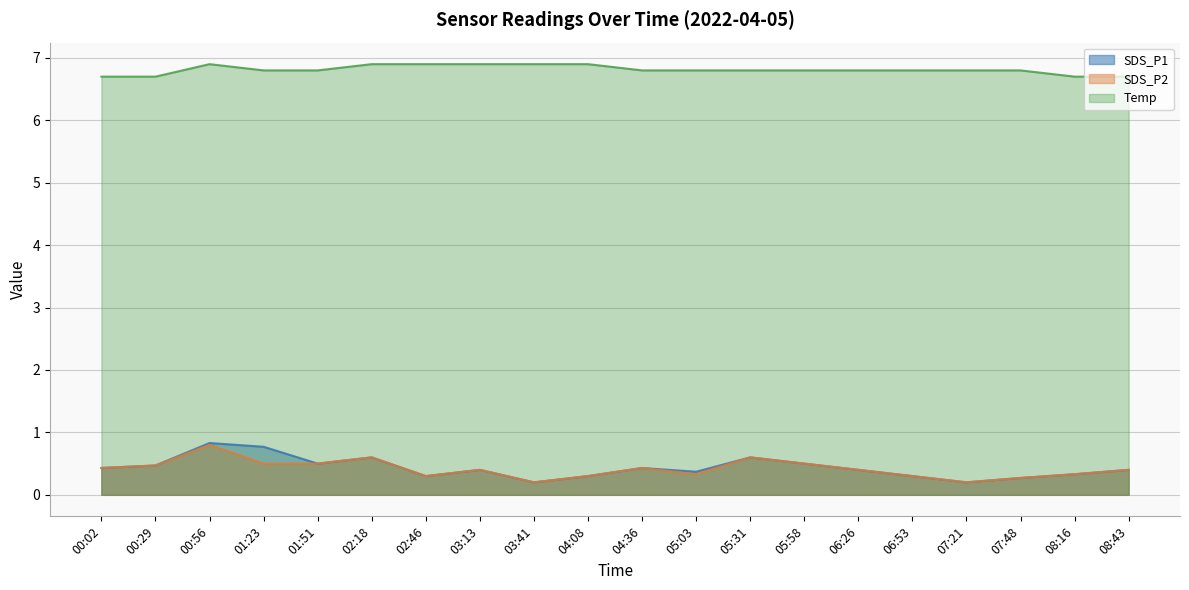

Reading right to left, list all the values displayed in this chart.

SDS_P1: 08:43=0.4	08:16=0.3	07:48=0.3	07:21=0.2	06:53=0.3	06:26=0.4	05:58=0.5	05:31=0.6	05:03=0.4	04:36=0.4	04:08=0.3	03:41=0.2	03:13=0.4	02:46=0.3	02:18=0.6	01:51=0.5	01:23=0.8	00:56=0.8	00:29=0.5	00:02=0.4
SDS_P2: 08:43=0.4	08:16=0.3	07:48=0.3	07:21=0.2	06:53=0.3	06:26=0.4	05:58=0.5	05:31=0.6	05:03=0.3	04:36=0.4	04:08=0.3	03:41=0.2	03:13=0.4	02:46=0.3	02:18=0.6	01:51=0.5	01:23=0.5	00:56=0.8	00:29=0.5	00:02=0.4
Temp: 08:43=6.7	08:16=6.7	07:48=6.8	07:21=6.8	06:53=6.8	06:26=6.8	05:58=6.8	05:31=6.8	05:03=6.8	04:36=6.8	04:08=6.9	03:41=6.9	03:13=6.9	02:46=6.9	02:18=6.9	01:51=6.8	01:23=6.8	00:56=6.9	00:29=6.7	00:02=6.7